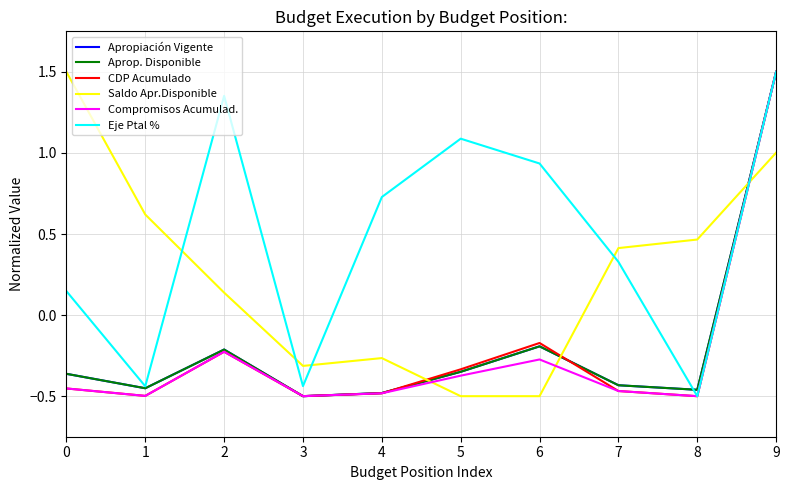

At how many categories does at least one series exceed 0?

9